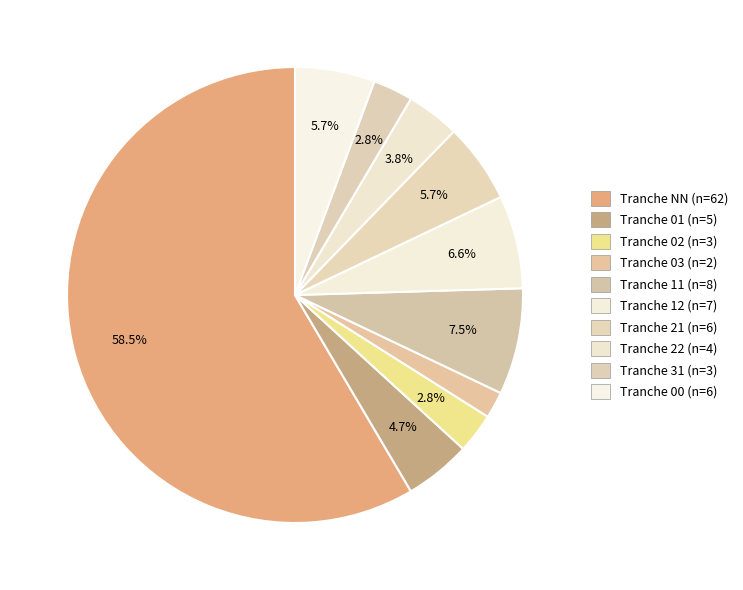

How many slices are in this pie chart?

10